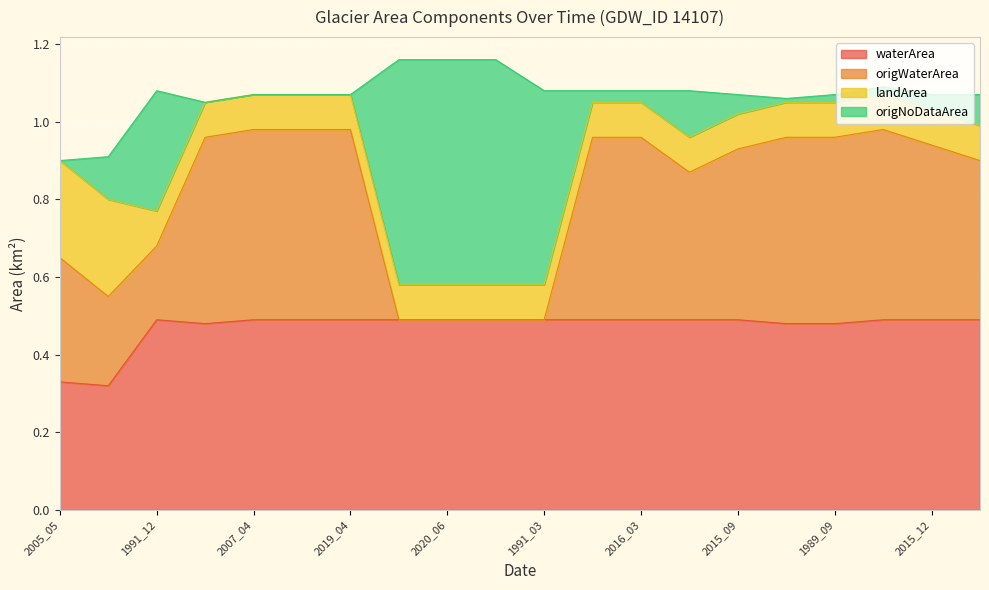

Which label corresponds to the largest value in the chart?

2007_04